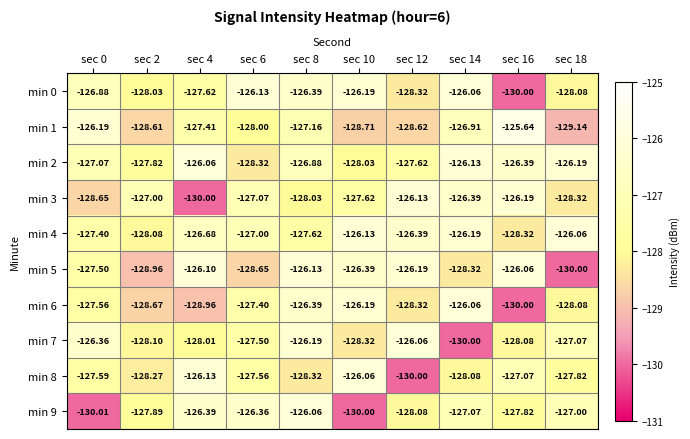

What is the difference between the highest and lowest values at sec 2?

2.0